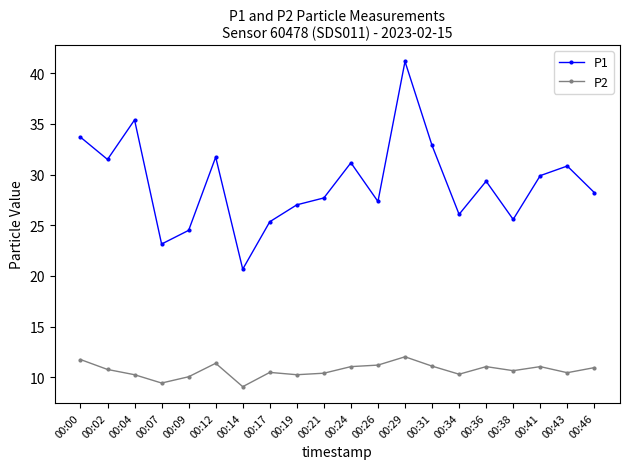

What is the value of the P2 point at the 5th from the left?

10.1